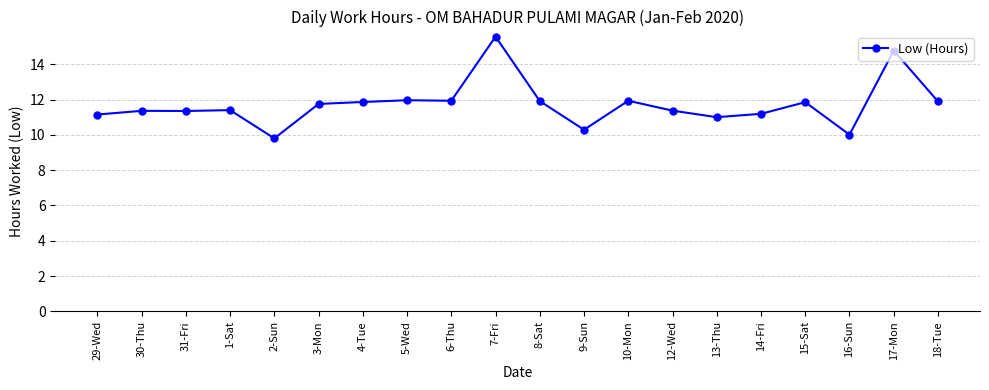

Which category has the highest value across all series?

7-Fri